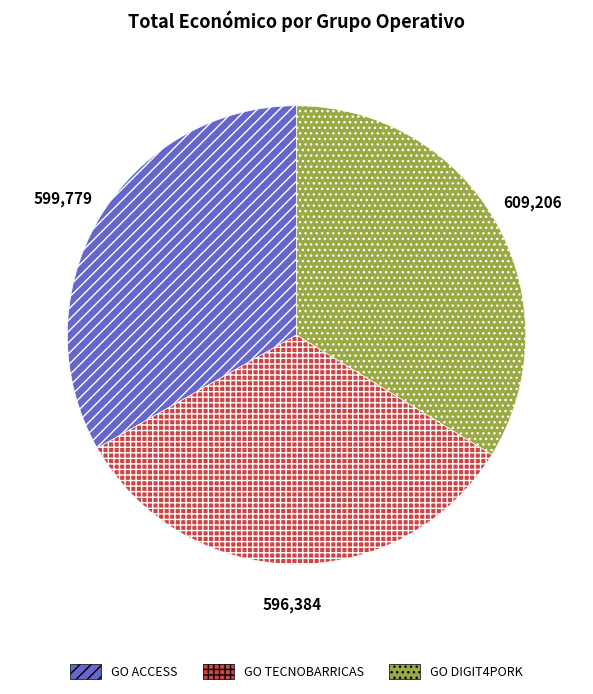

How many slices are in this pie chart?

3